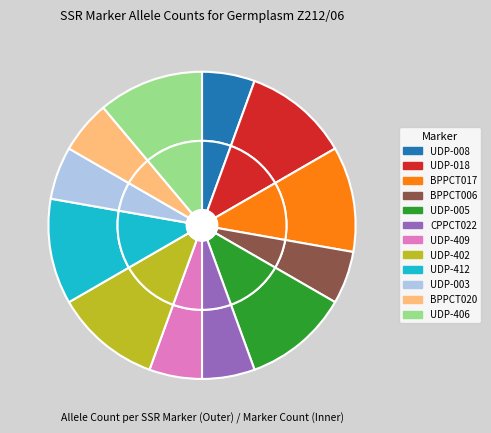

What is the change in value from BPPCT017 to UDP-003?

-1